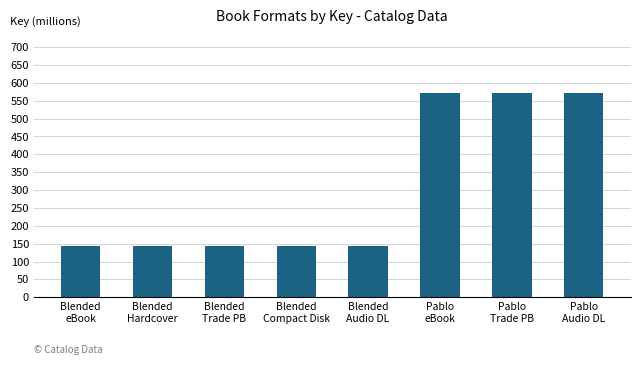

Reading left to right, transcribe all the data shown in this chart.

Blended
eBook=143.9	Blended
Hardcover=143.9	Blended
Trade PB=143.9	Blended
Compact Disk=143.9	Blended
Audio DL=143.9	Pablo
eBook=571.0	Pablo
Trade PB=571.0	Pablo
Audio DL=571.0